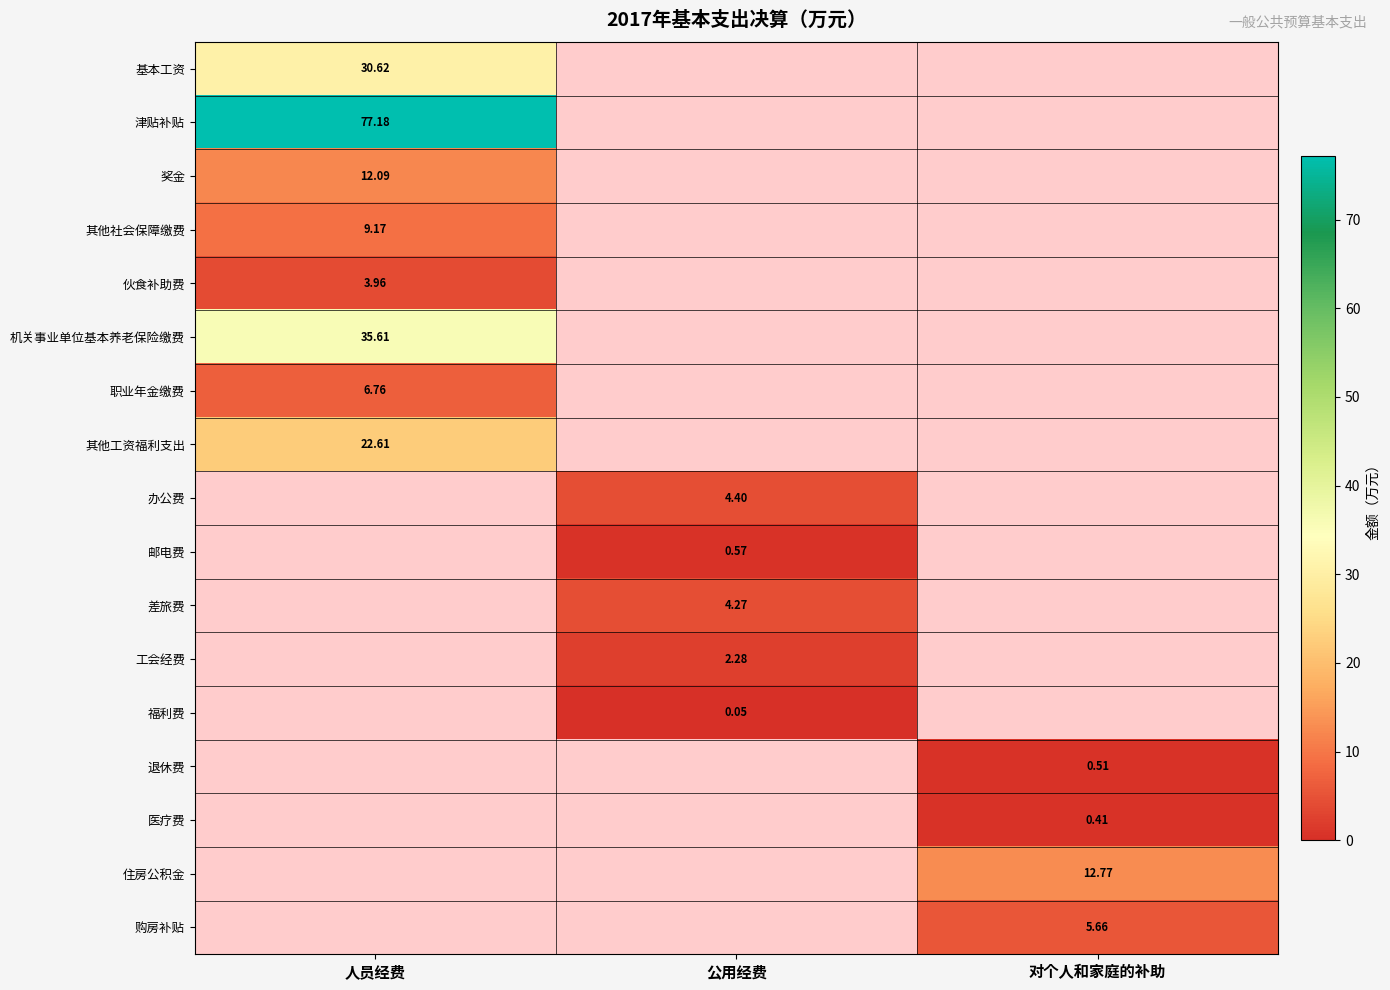

What is the difference between the 基本工资 values at 对个人和家庭的补助 and 人员经费?

30.6